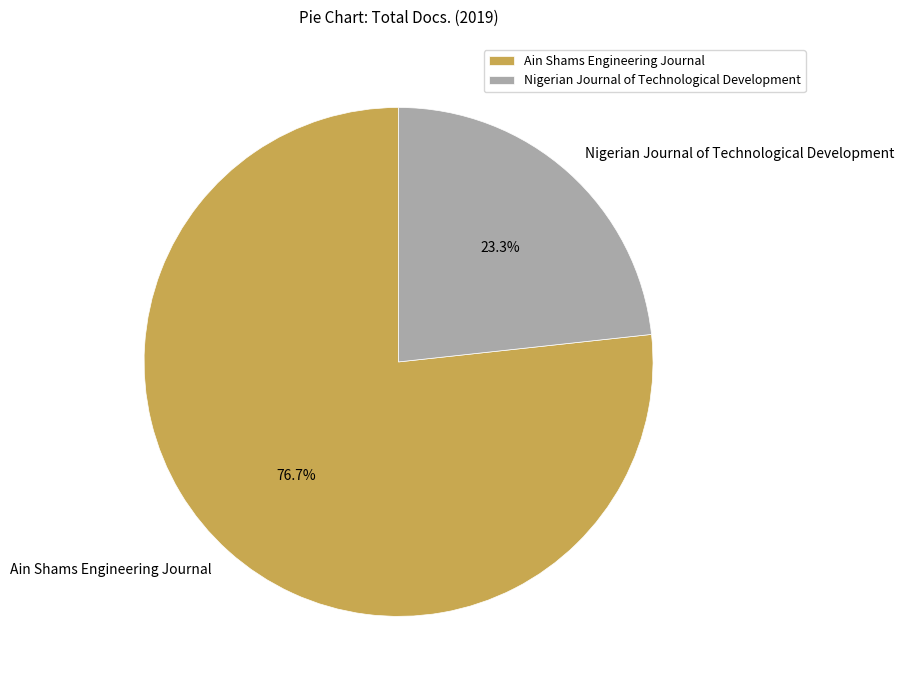

Is it true that Nigerian Journal of Technological Development is 16% of the pie?

False